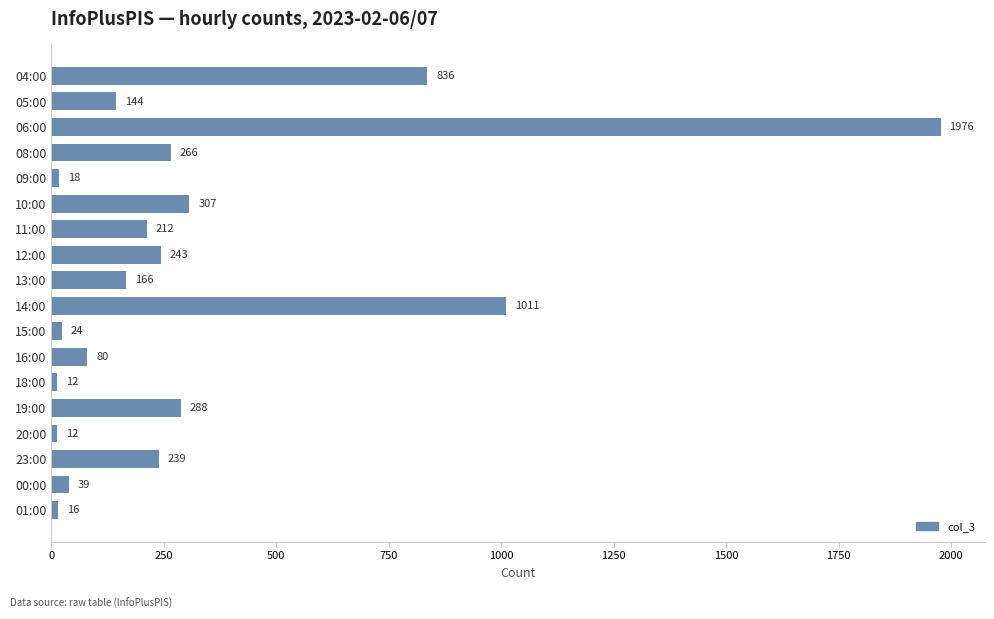

What is the ratio of the value at 19:00 to the value at 09:00?

16.0